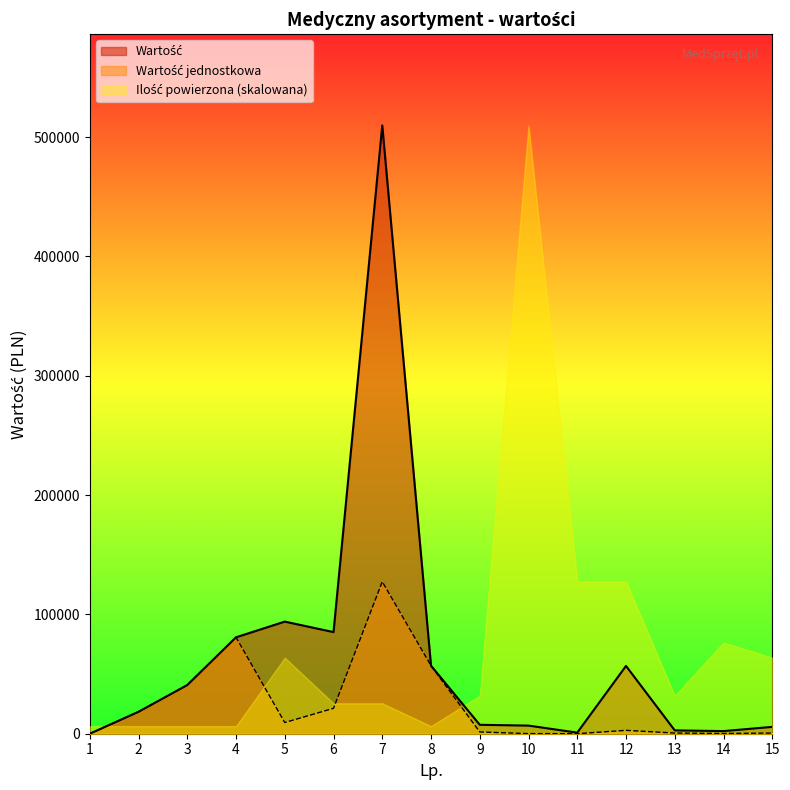

What is the value of the Wartość jednostkowa point at the 10th from the left?

84.9